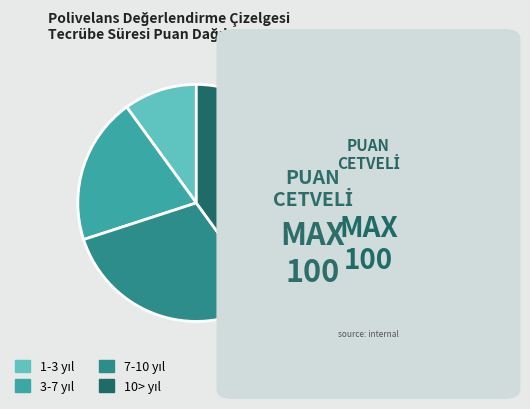

How many segments does this pie chart have?

4